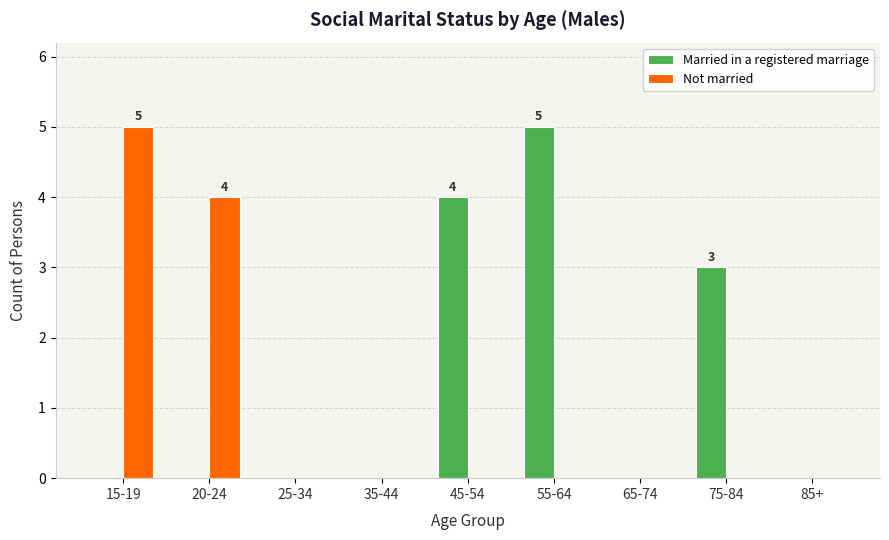

The value of Married in a registered marriage at 55-64 is 5. True or false?

True